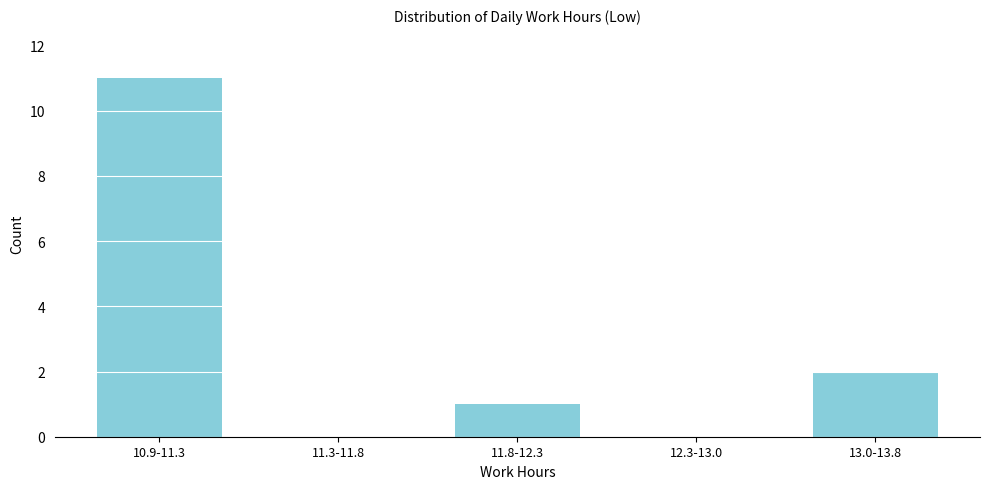

Reading left to right, extract all data points from this chart.

10.9-11.3=11	11.3-11.8=0	11.8-12.3=1	12.3-13.0=0	13.0-13.8=2